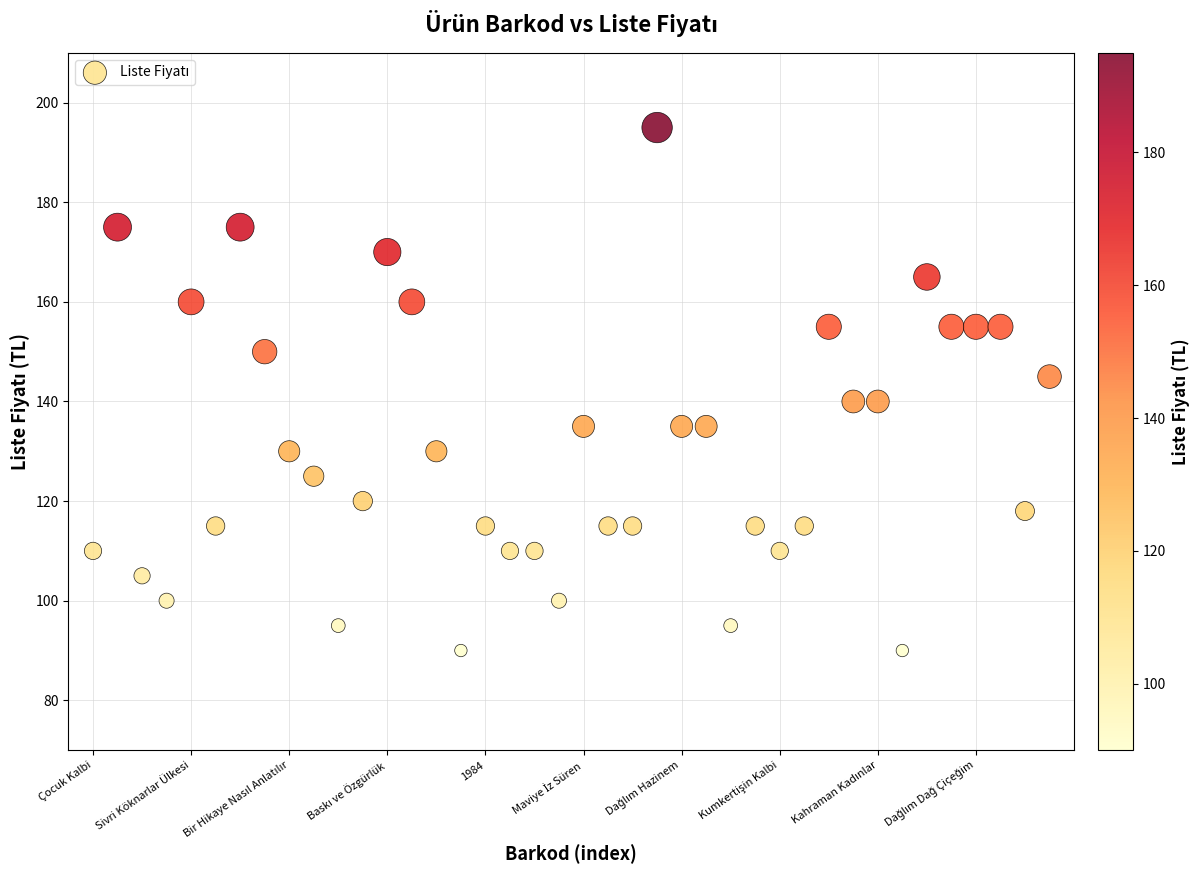

What is the range of Y values (max minus min)?

105